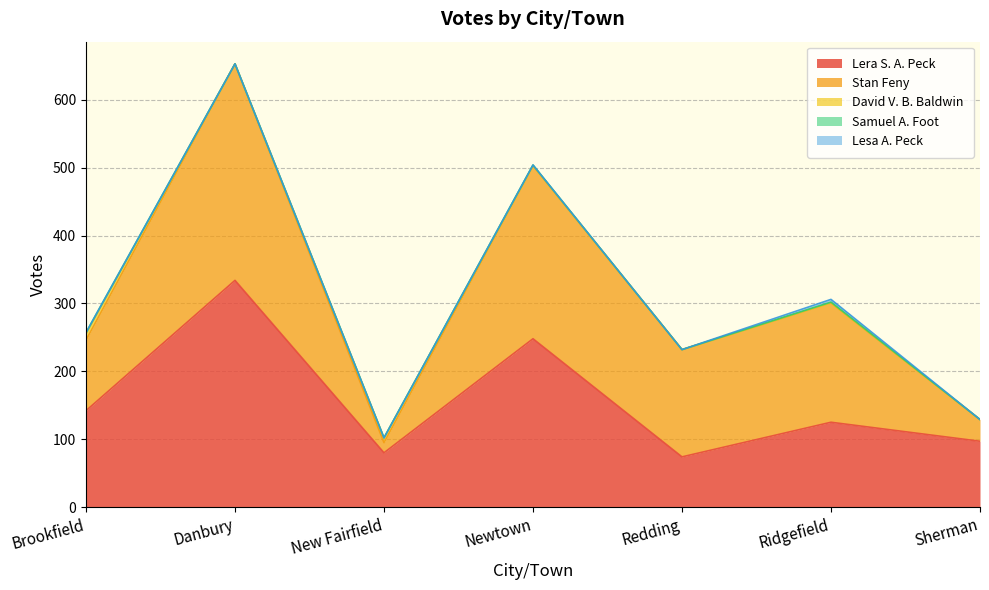

True or false: David V. B. Baldwin has a value of -4 at Newtown.

False